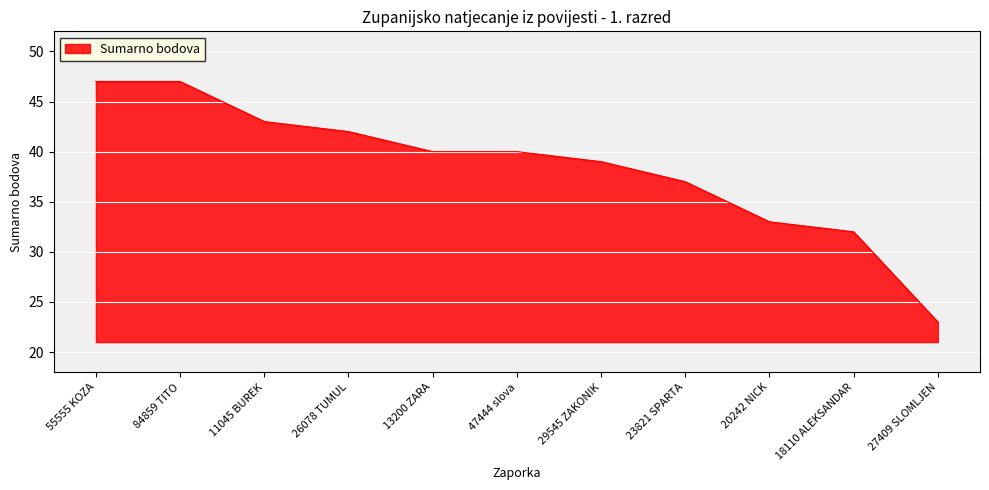

What is the ratio of the value at 20242 NICK to the value at 23821 SPARTA?

0.9